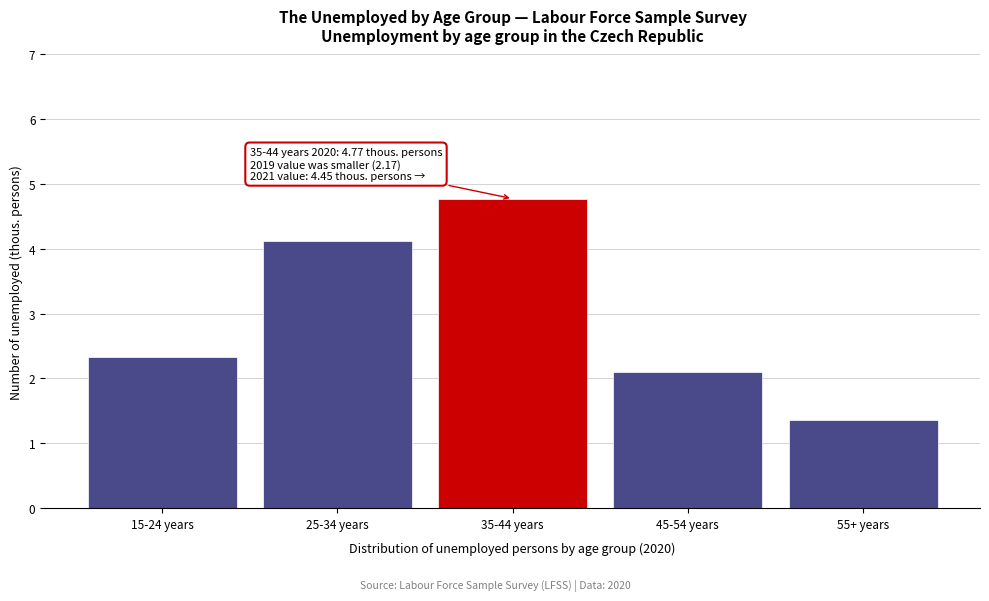

Reading left to right, what are all the values shown in this chart?

15-24 years=2.3	25-34 years=4.1	35-44 years=4.8	45-54 years=2.1	55+ years=1.4